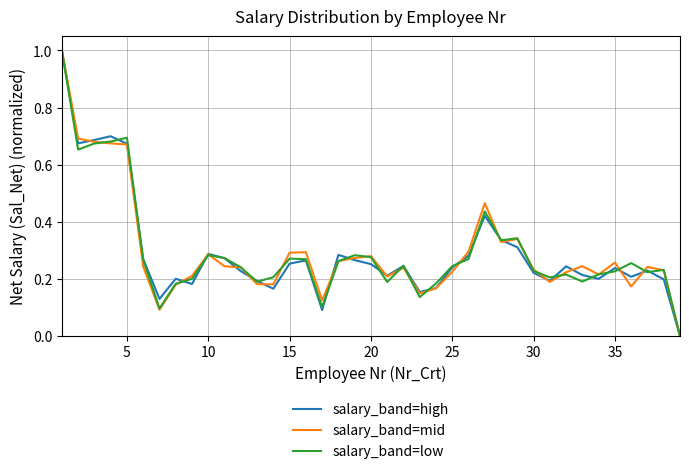

What is the maximum value shown in the chart?

1.0